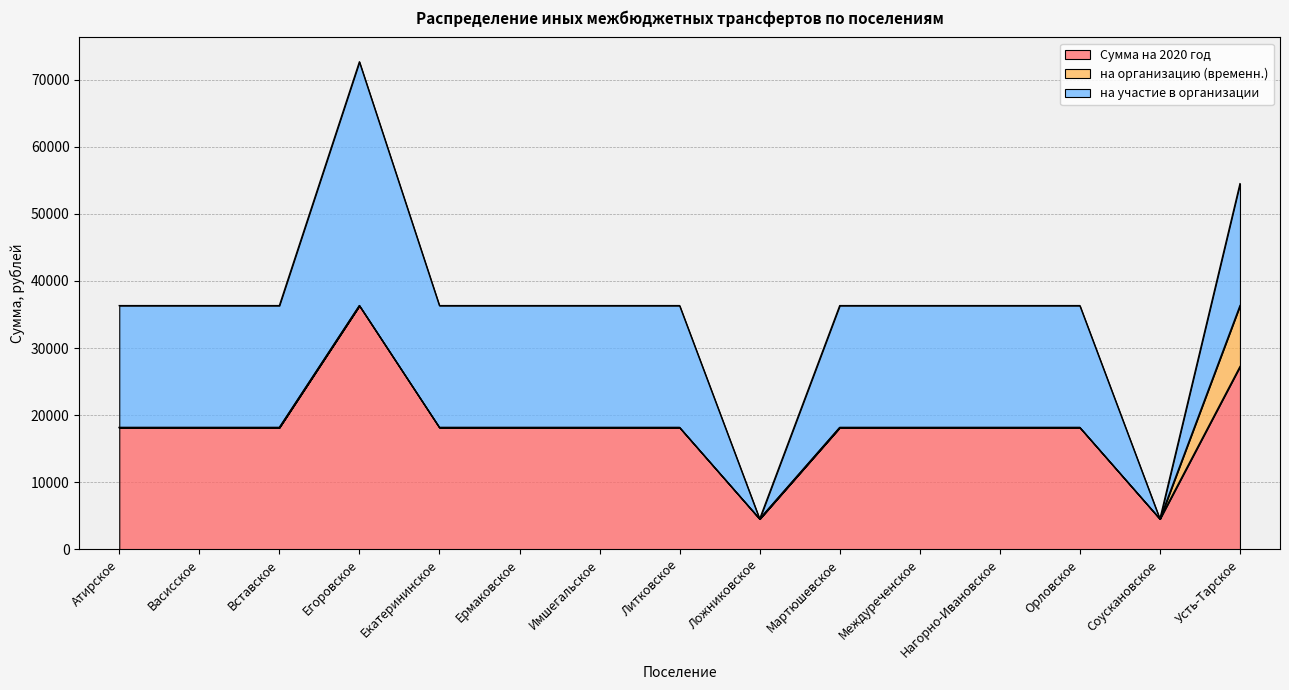

What is the label of the 12th point from the right?

Егоровское